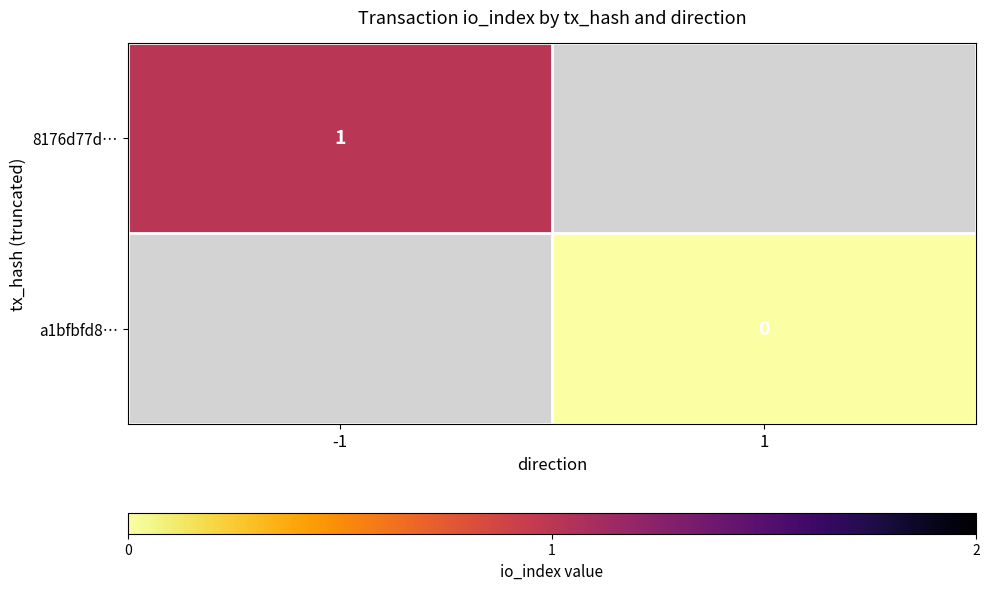

The value of 8176d77d… at -1 is 1. True or false?

True